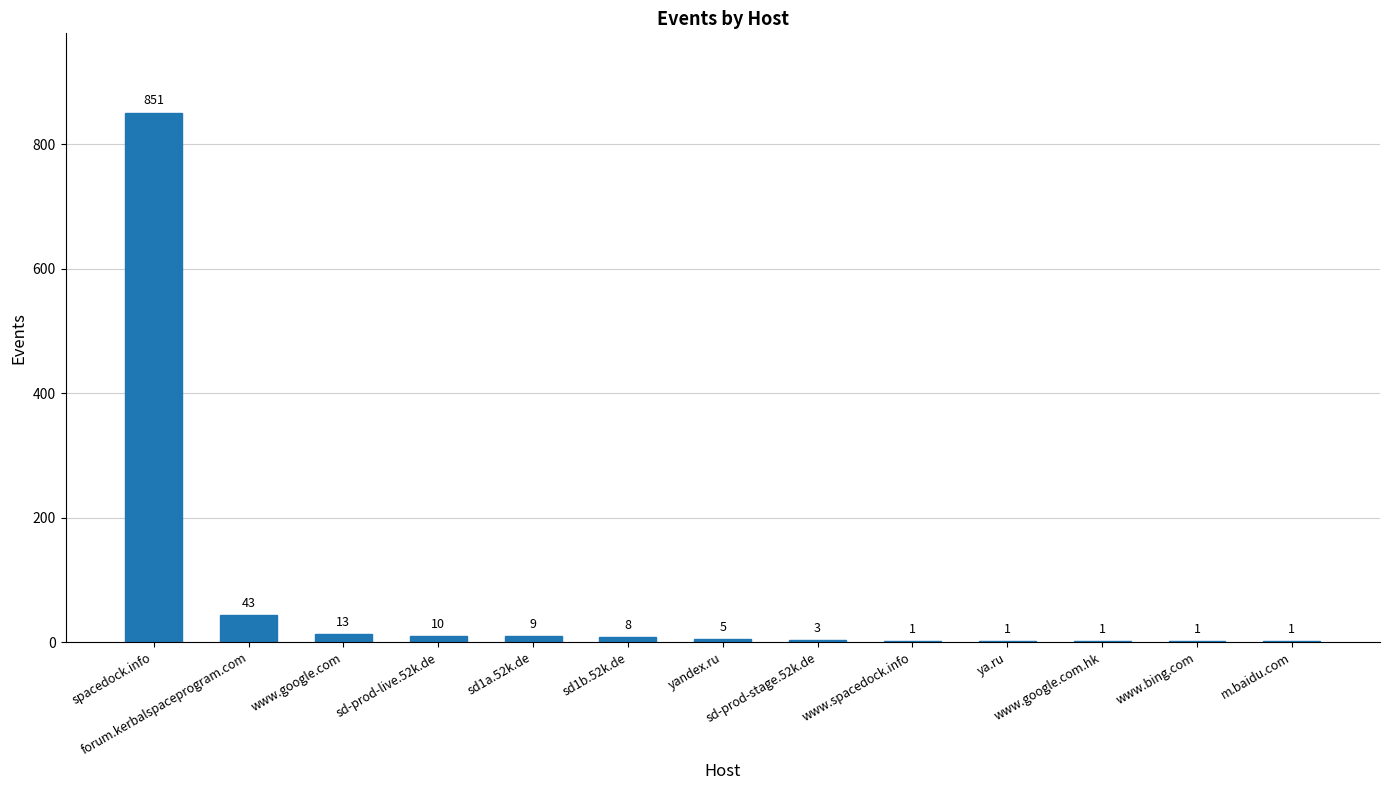

What is the maximum value shown in the chart?

851